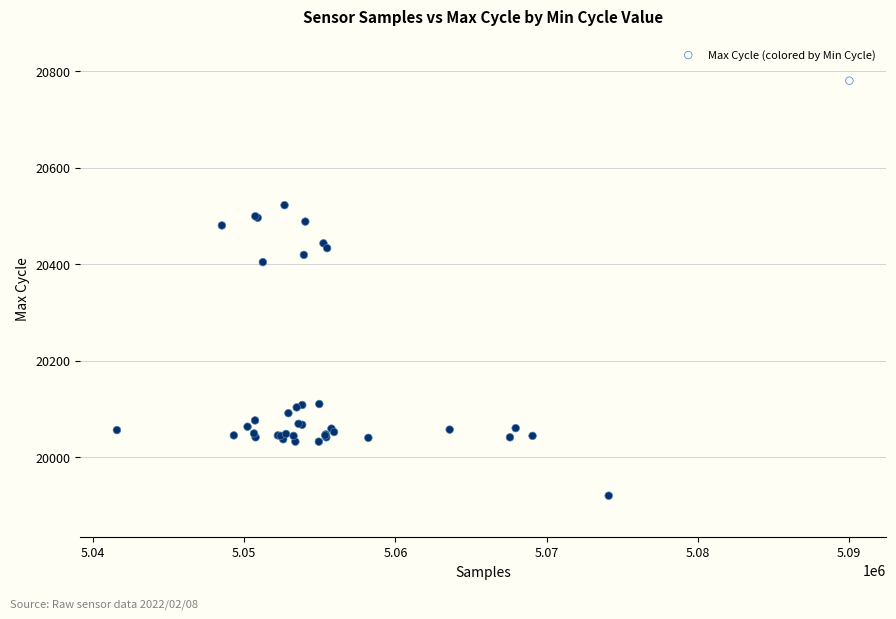

What Y value in the scatter plot is closest to 20350?

20404